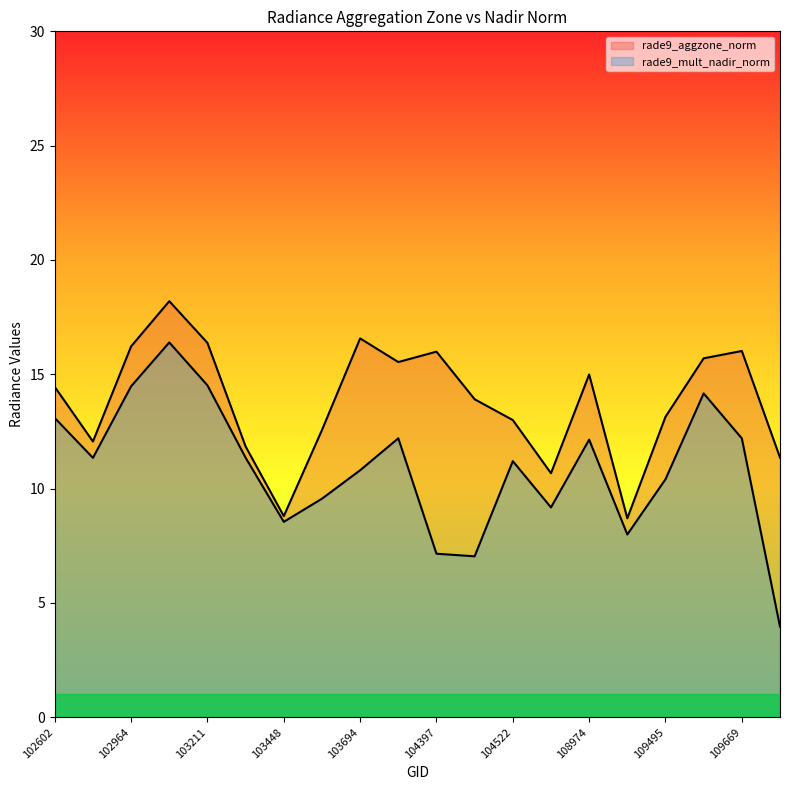

The rade9_mult_nadir_norm series shows 9.6 at 103566. True or false?

True